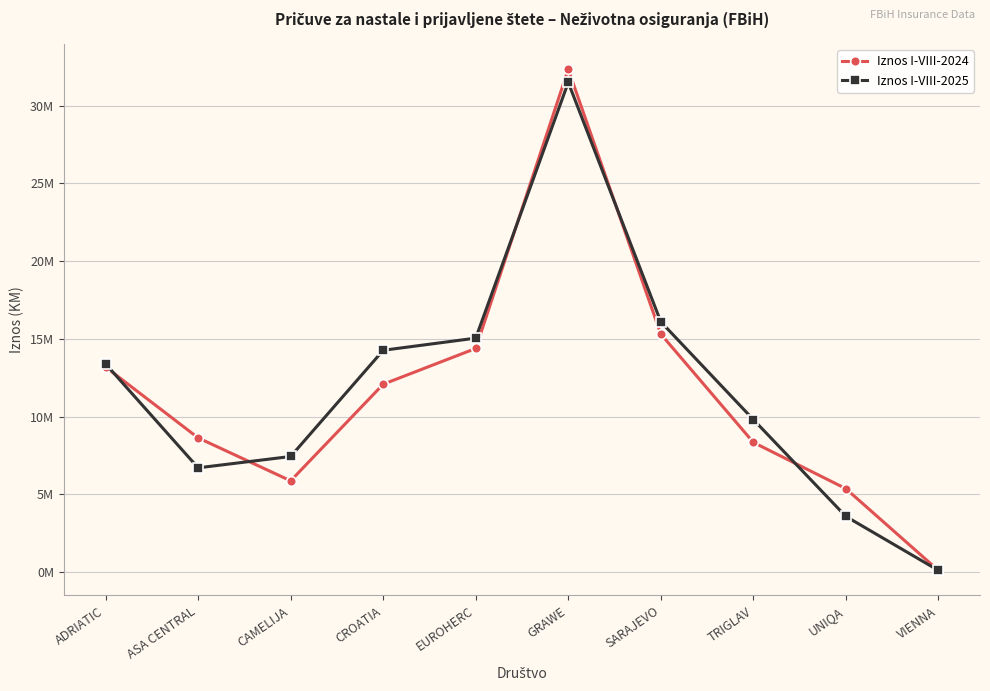

Where is the first local minimum for Iznos I-VIII-2025?

ASA CENTRAL